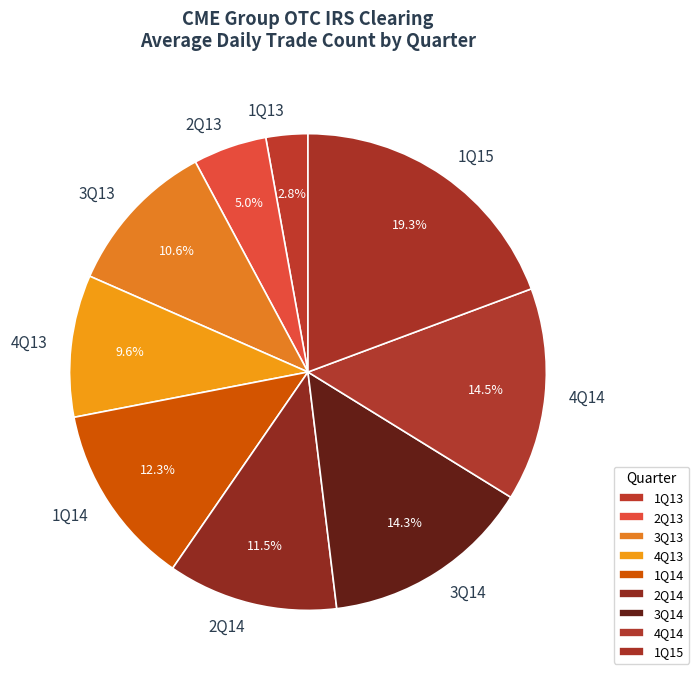

Which slice is the smallest?

1Q13